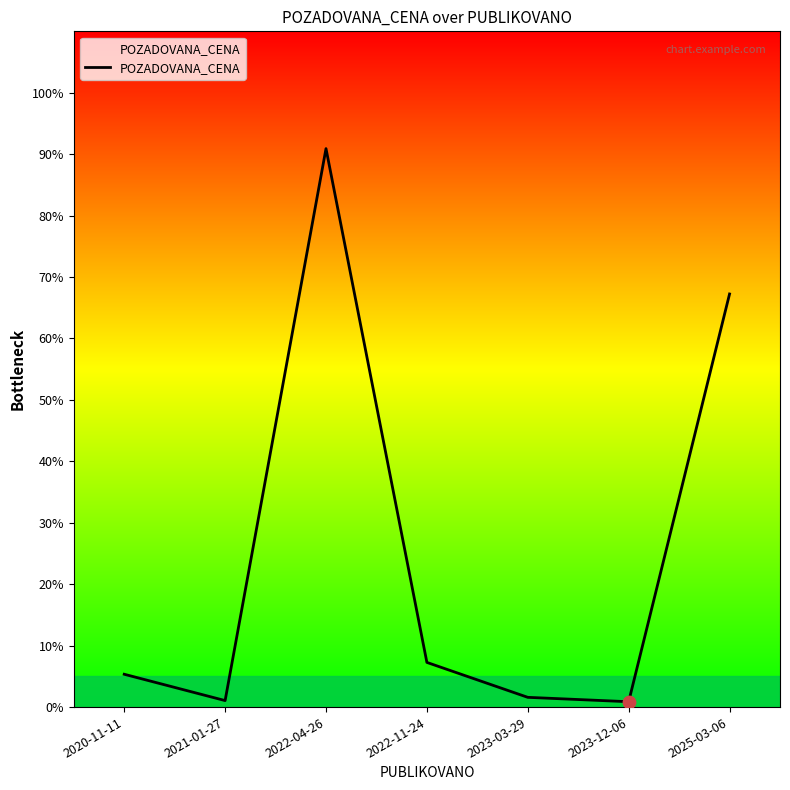

Which has a higher value, 2022-11-24 or 2022-04-26?

2022-04-26